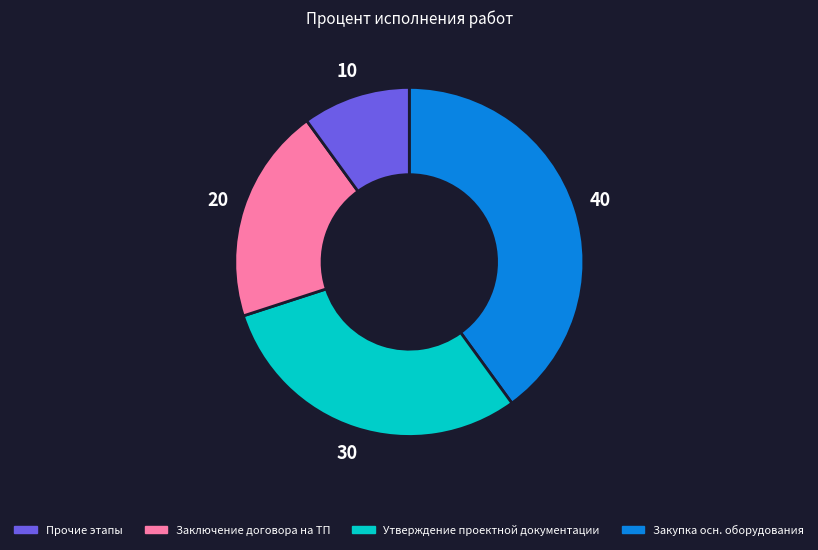

Is there any slice that represents more than half of the pie?

No